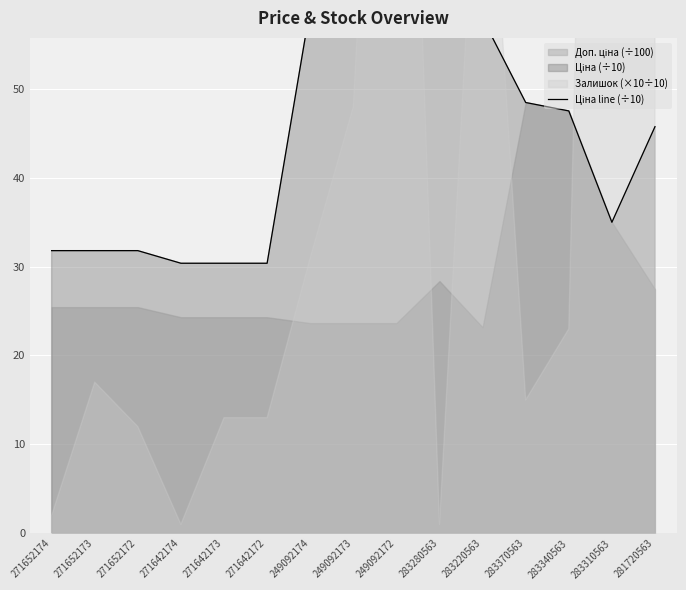

What is the label of the 7th point from the left?

249092174